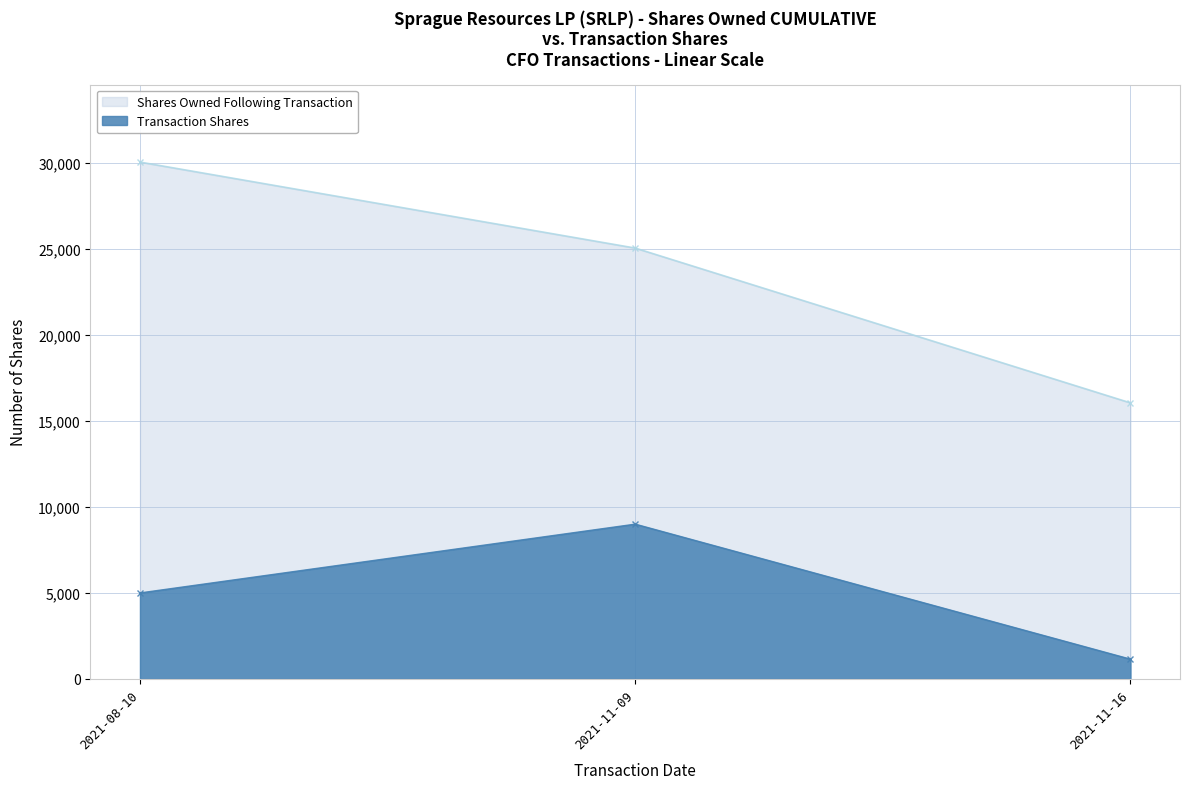

Read the Transaction Shares value at 2021-11-16, to the nearest 50.

1150